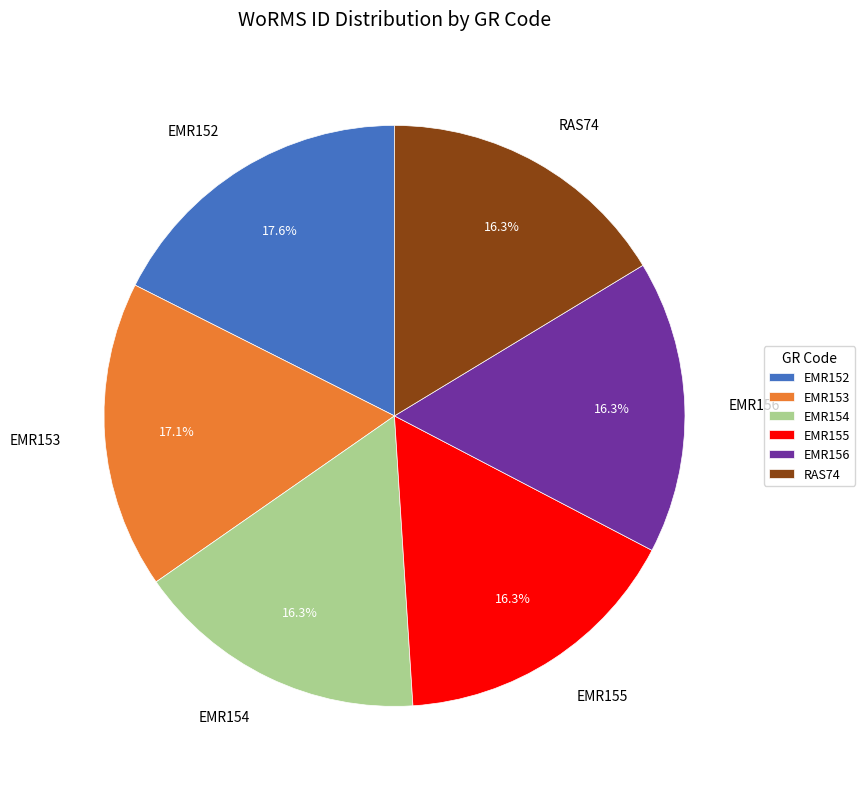

The EMR155 slice represents 16% of the pie. True or false?

True